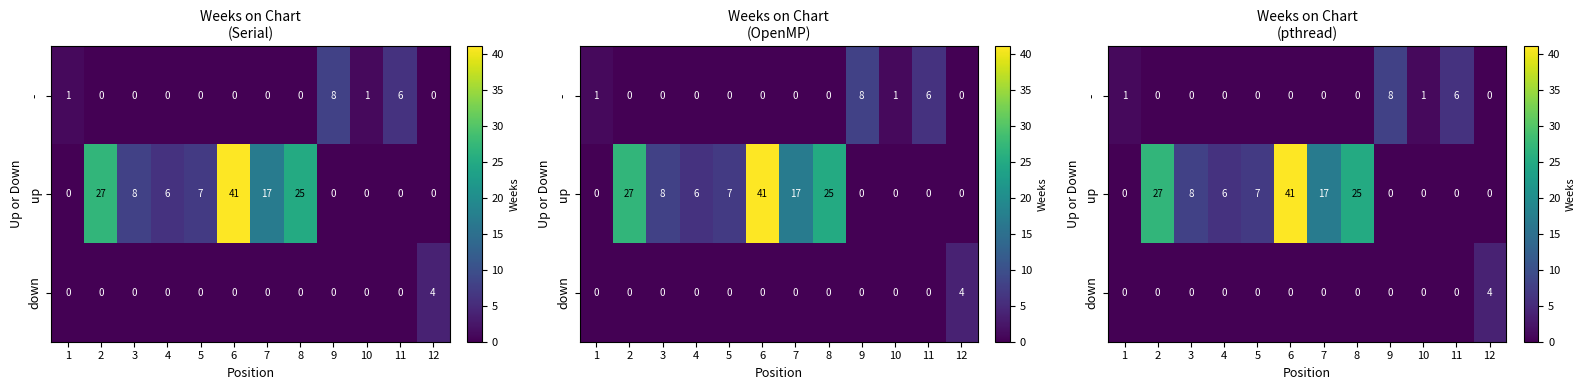

How many data points does each series have?

12